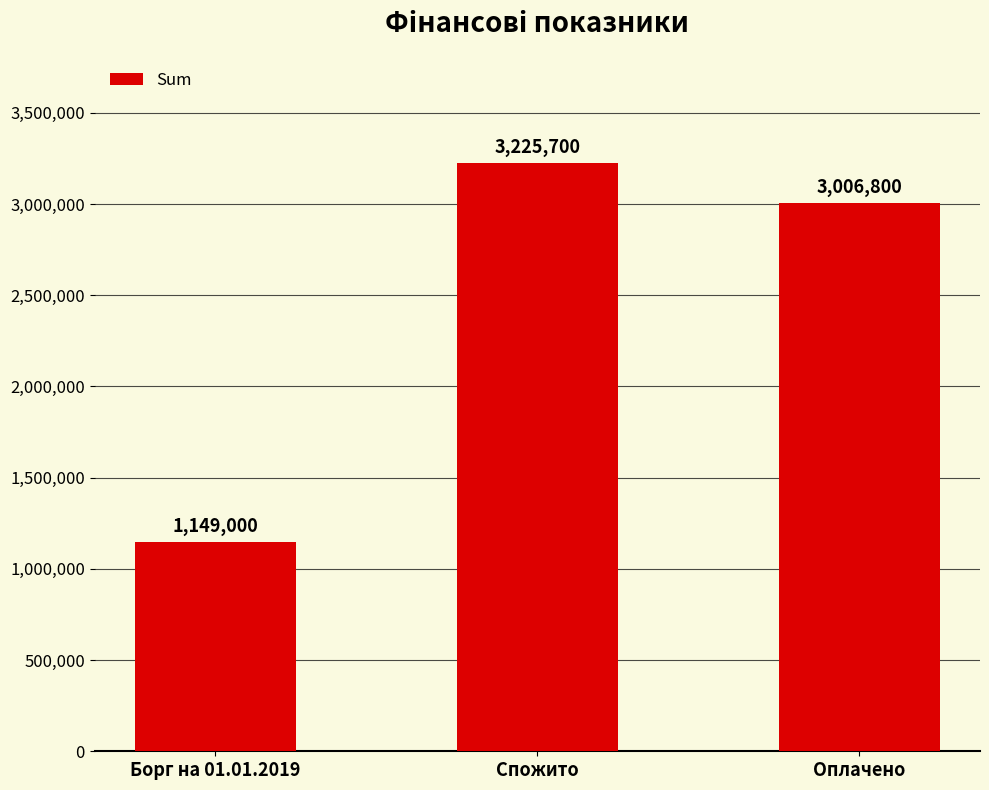

What is the approximate value at Оплачено?

3006800